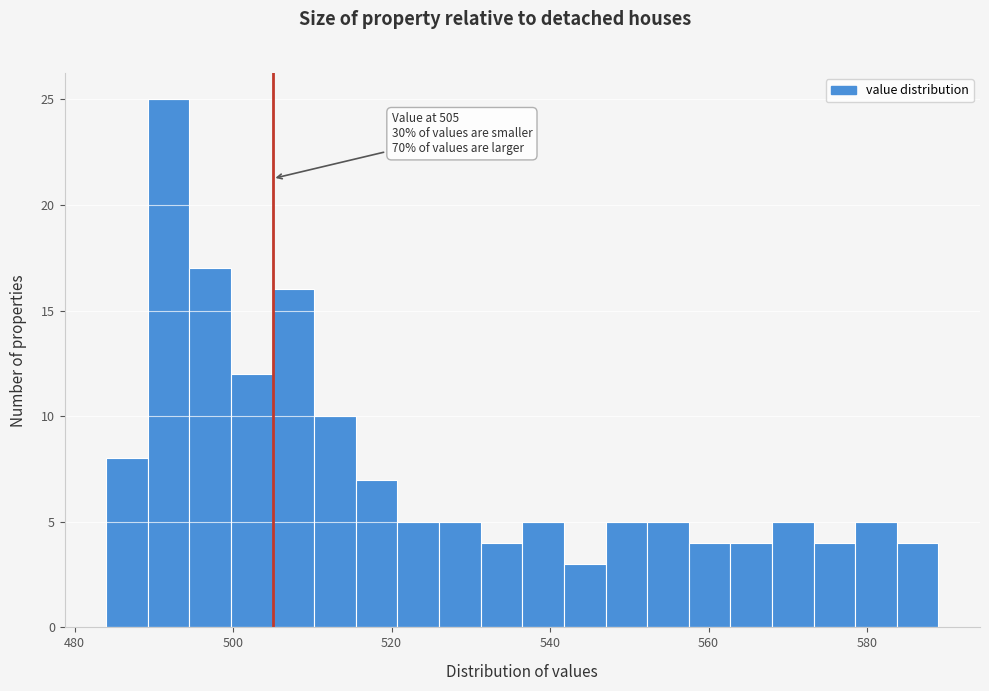

Read against the x-axis, roughly where is the centre of the tallest bar?

492